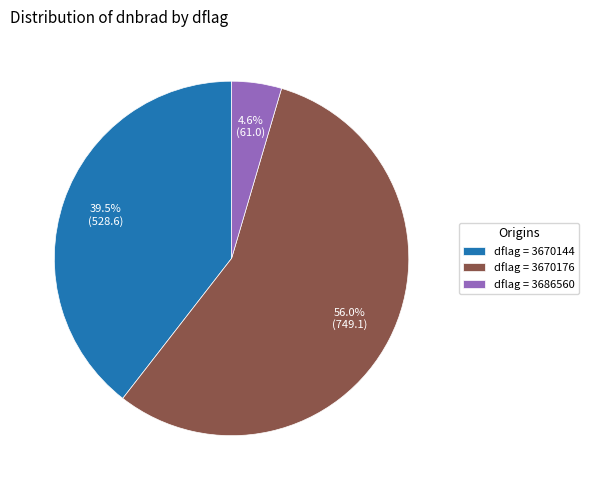

Do dflag = 3670176 and dflag = 3670144 together represent more than half of the pie?

Yes